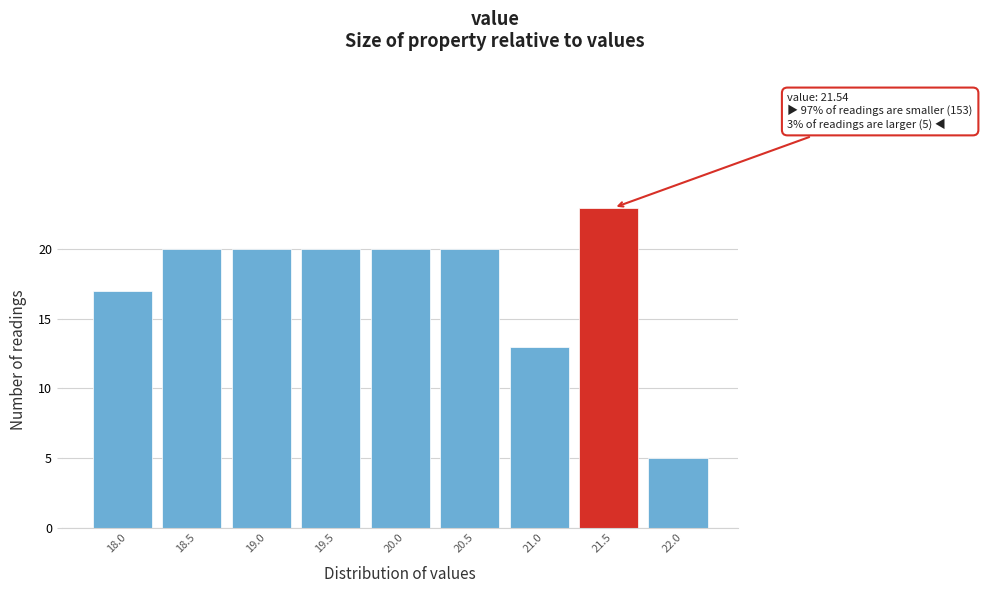

Reading right to left, what are all the values shown in this chart?

5	23	13	20	20	20	20	20	17